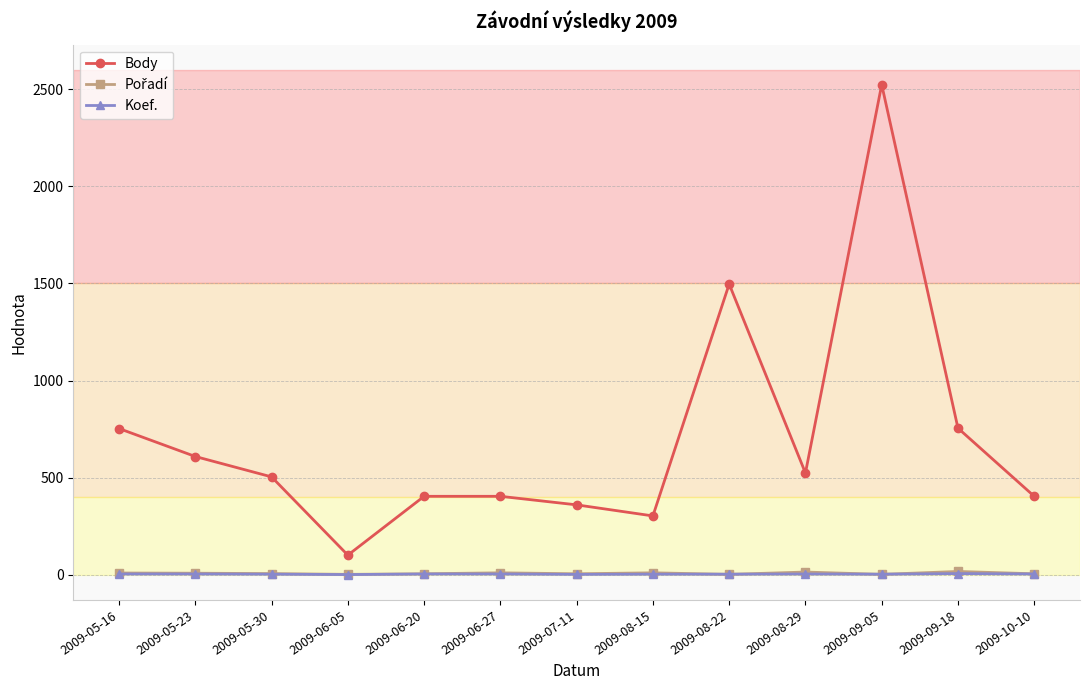

How many lines are shown in the chart?

3